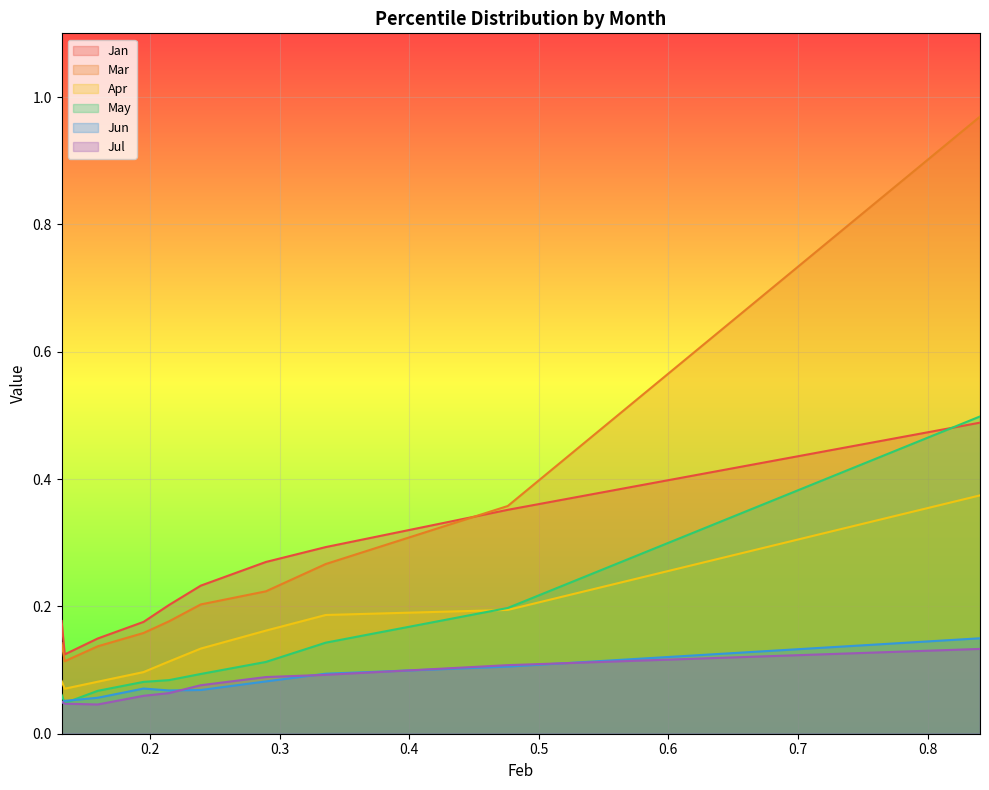

What are all the series names shown in the legend?

Jan, Mar, Apr, May, Jun, Jul